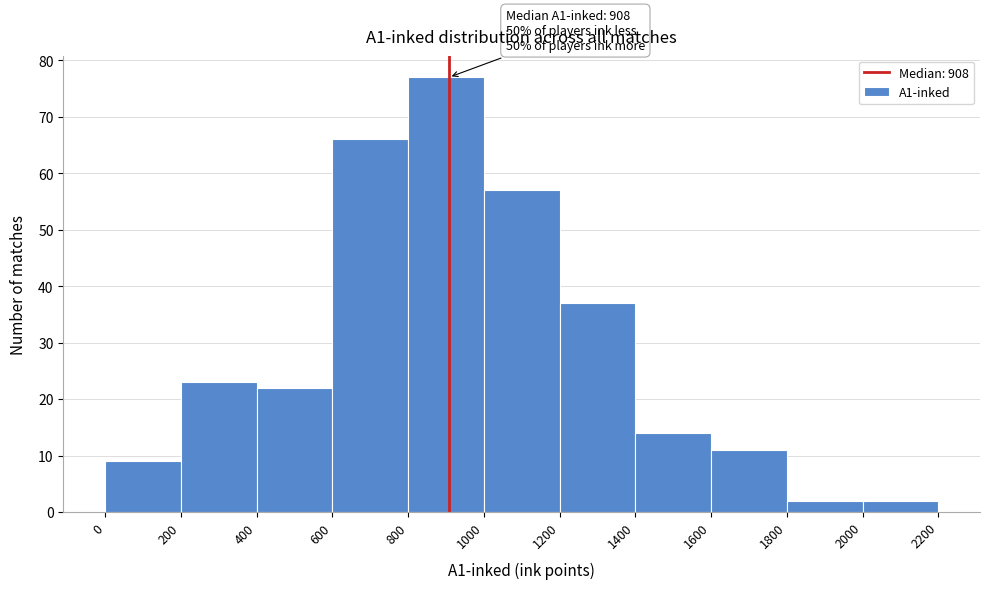

Which range on the x-axis has the tallest bar?

800 to 1000